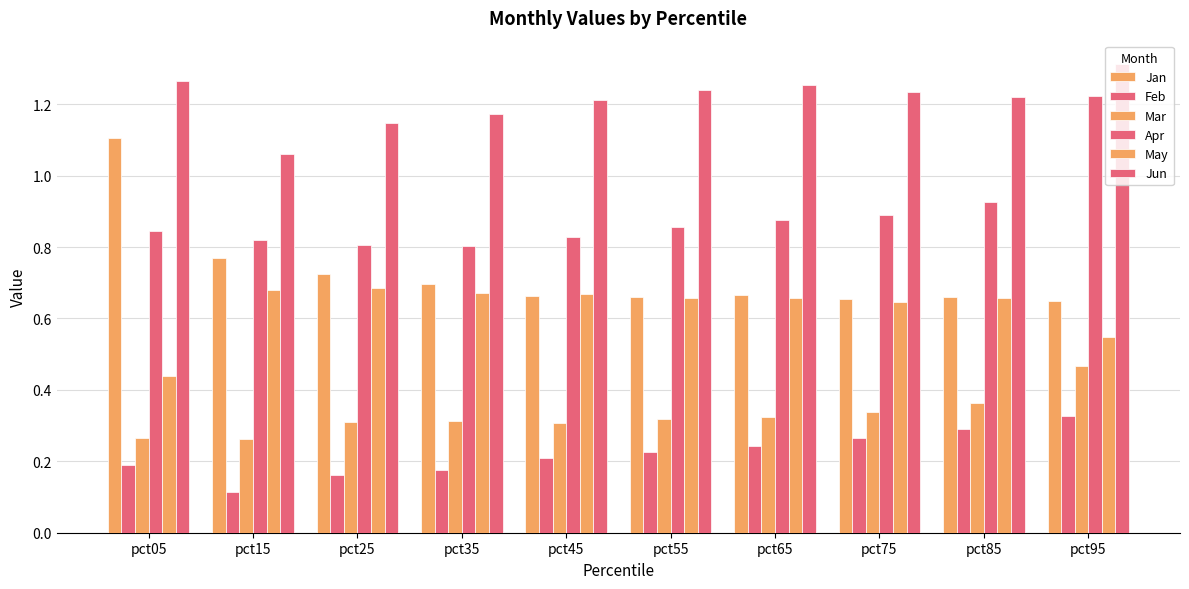

How many data points does each series have?

10